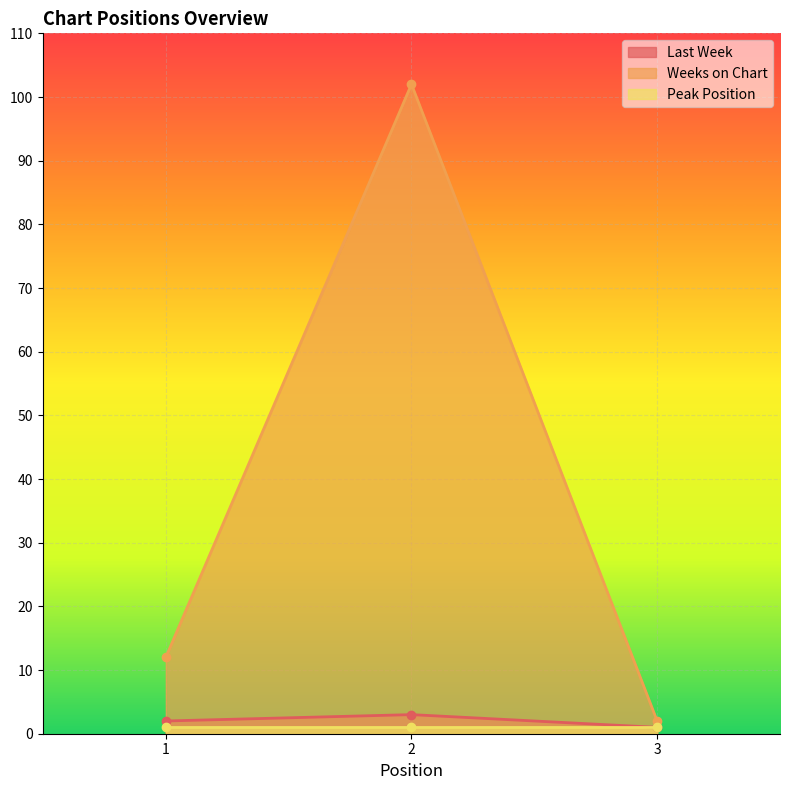

What is the total value across all series at 1?

14